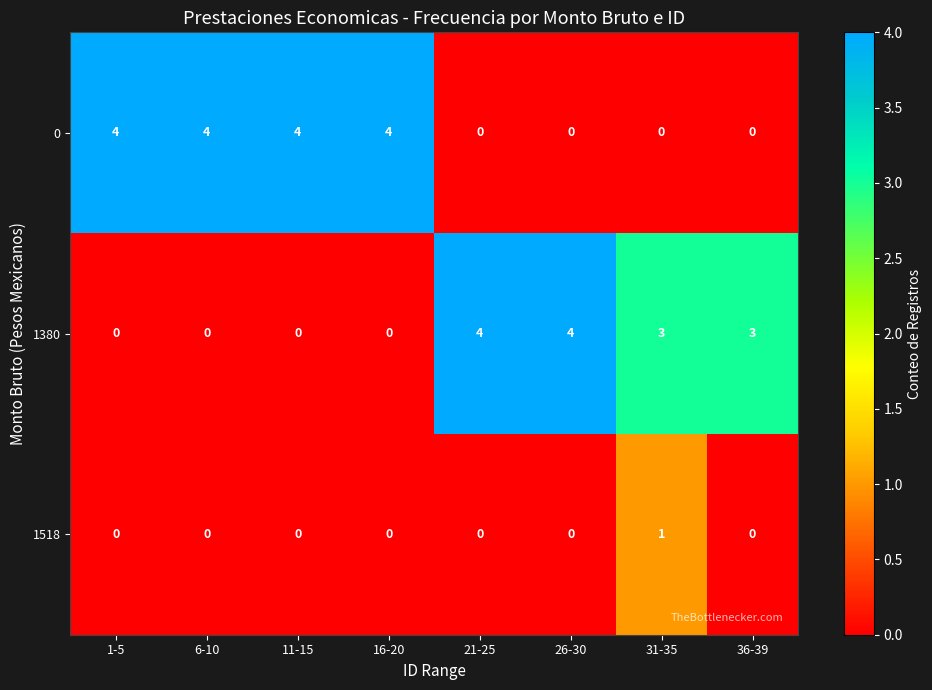

At 31-35, list the series in order from largest to smallest.

1380, 1518, 0